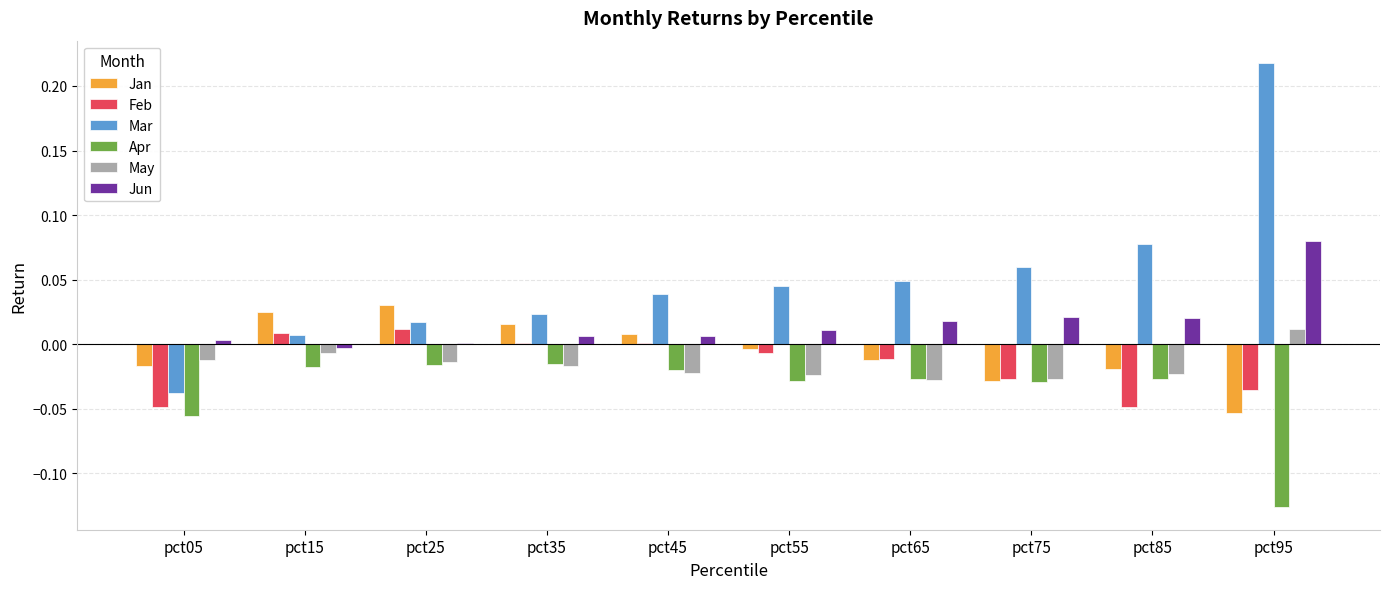

How many positive values does the May series have?

1